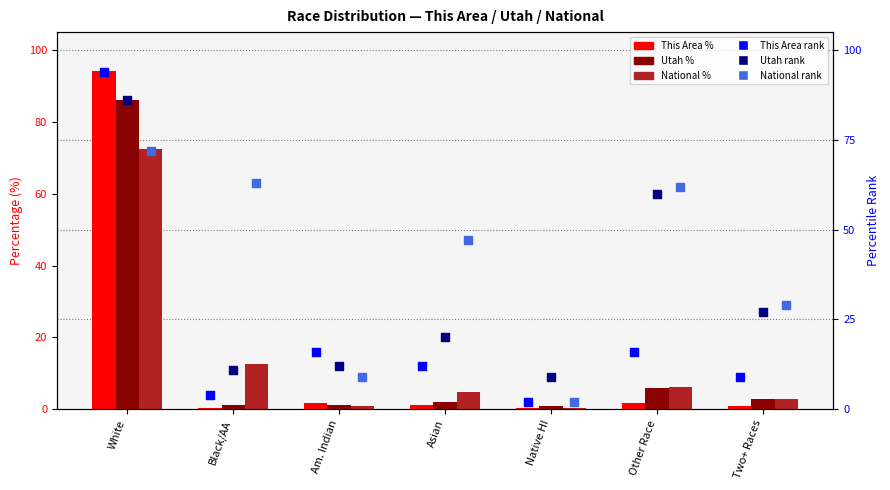

What is the total value across all series at Black/AA?

92.1